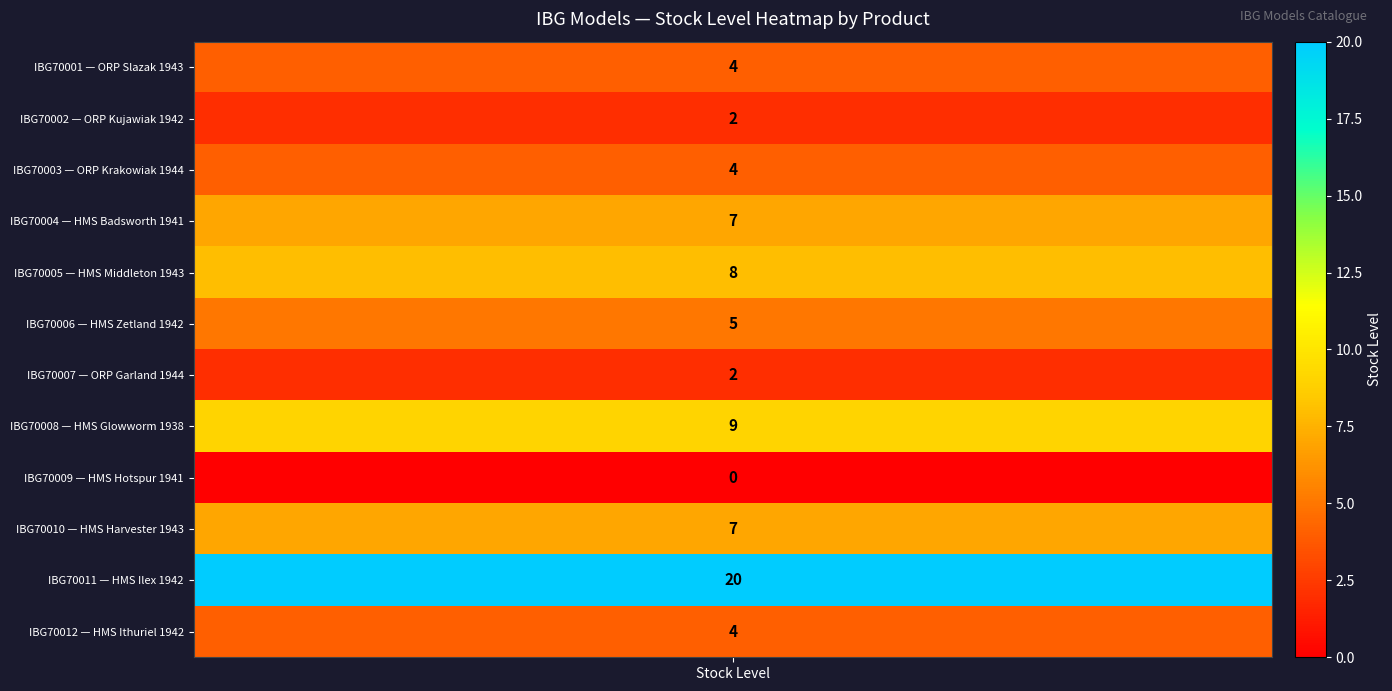

Where does the data first go above 5?

IBG70004